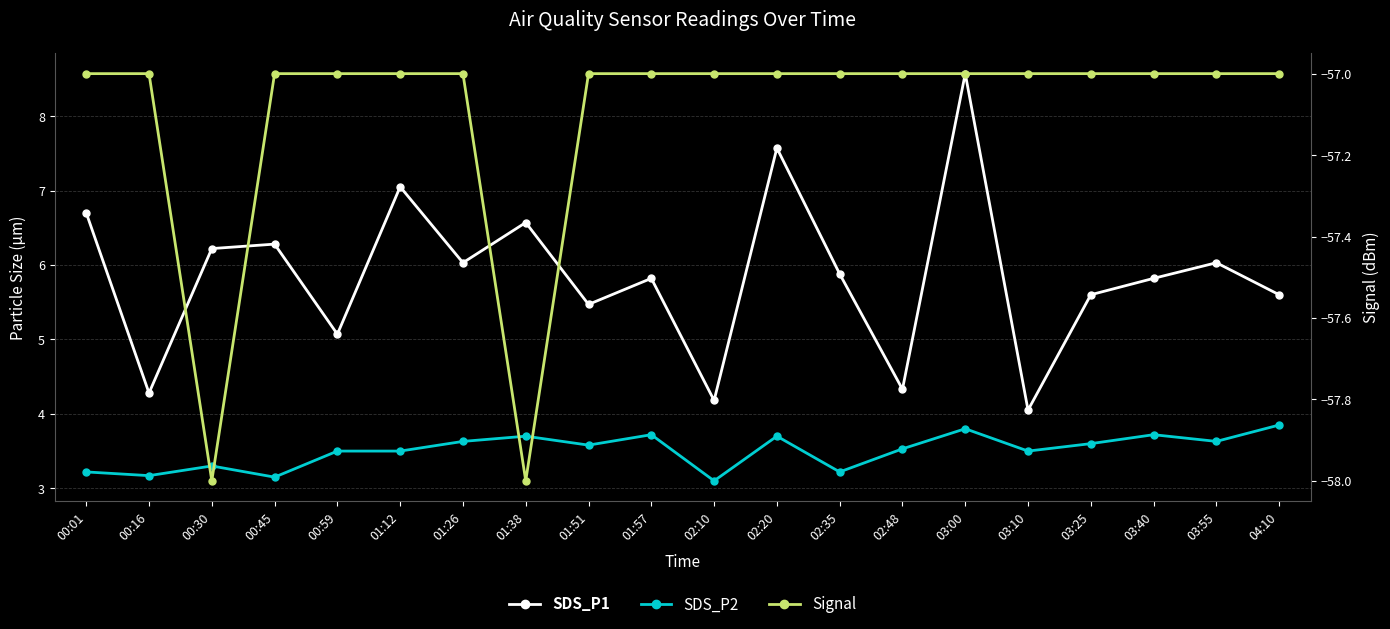

What is the minimum value shown in the chart?

-58.0